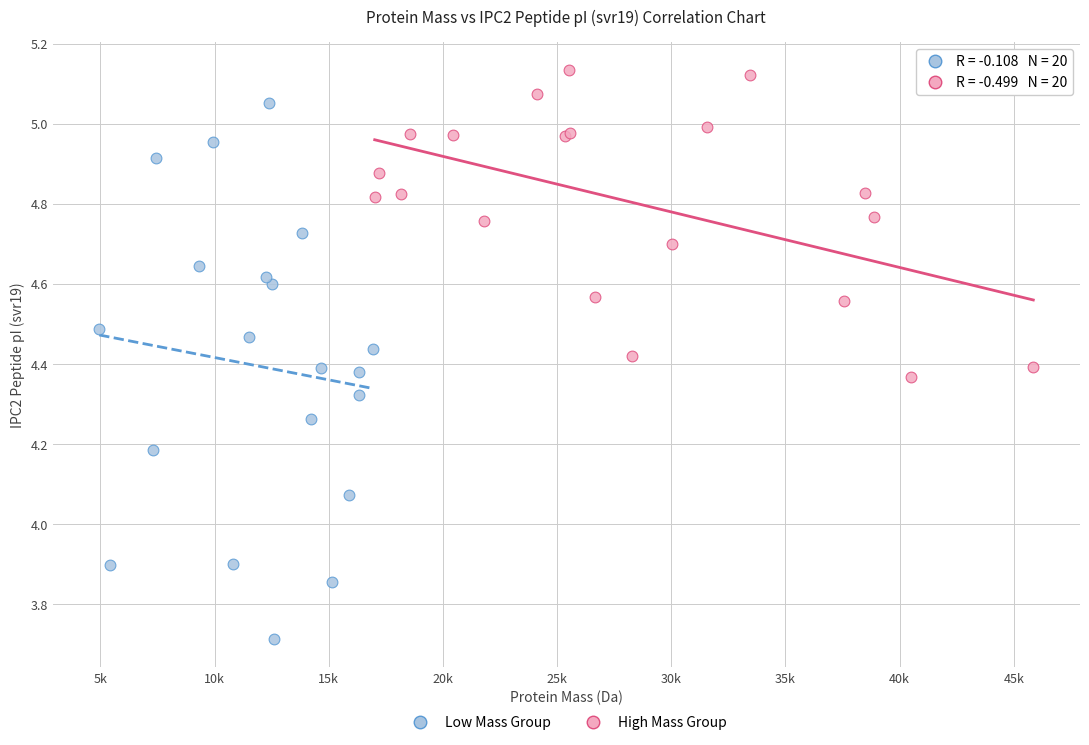

What are all the series names shown in the legend?

Low Mass Group, High Mass Group